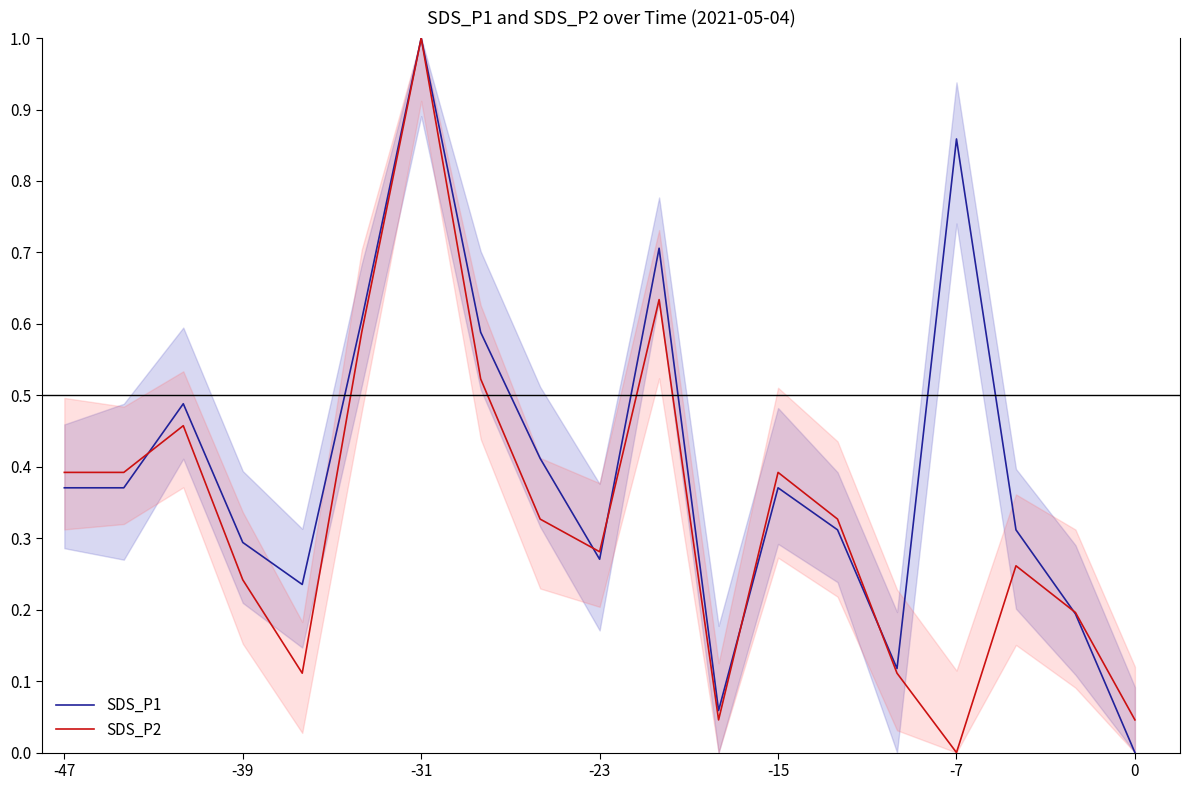

What is the highest value of the SDS_P1 series?

1.0